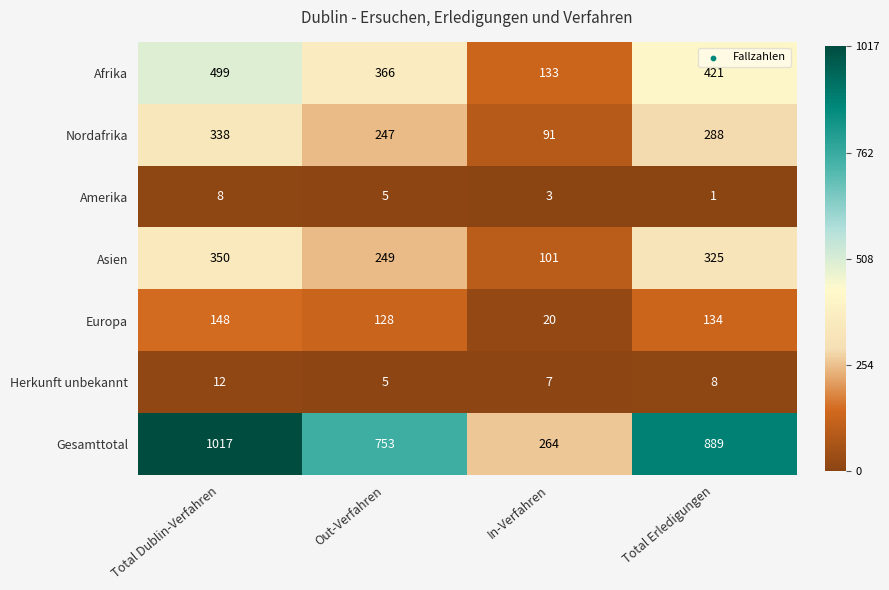

The value of Gesamttotal at Total Dublin-Verfahren is 1017. True or false?

True